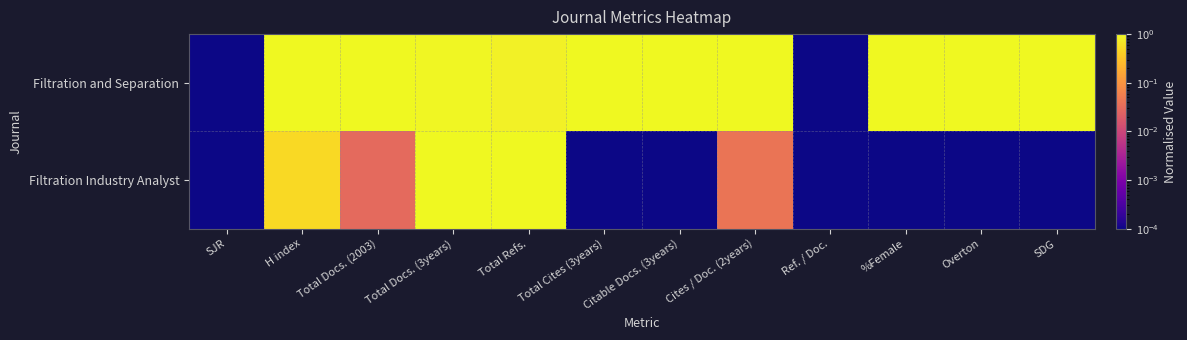

List the series in order of their overall mean, lowest first.

Filtration Industry Analyst, Filtration and Separation